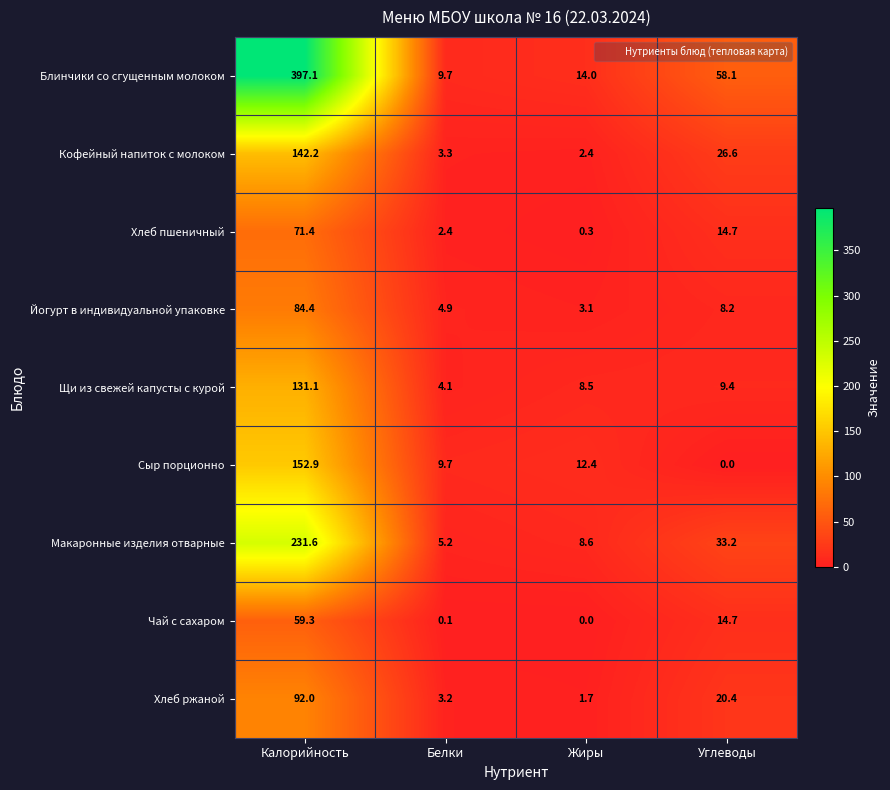

What is the difference between the highest and lowest values at Калорийность?

337.8